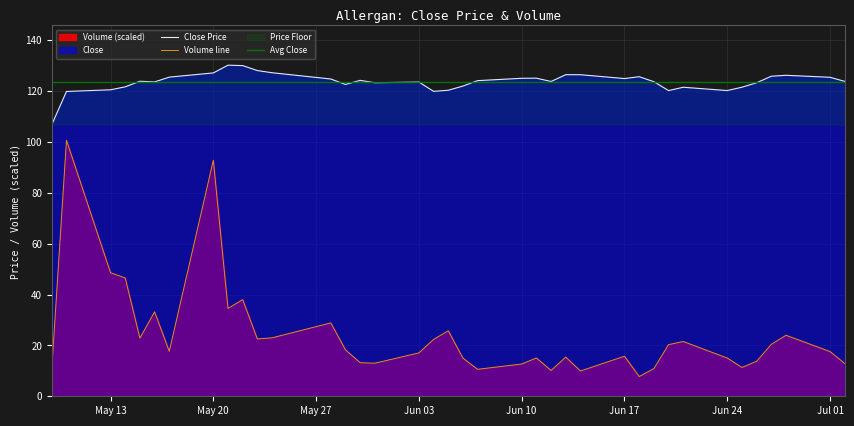

Where is the first local maximum for Volume?

2013-05-10